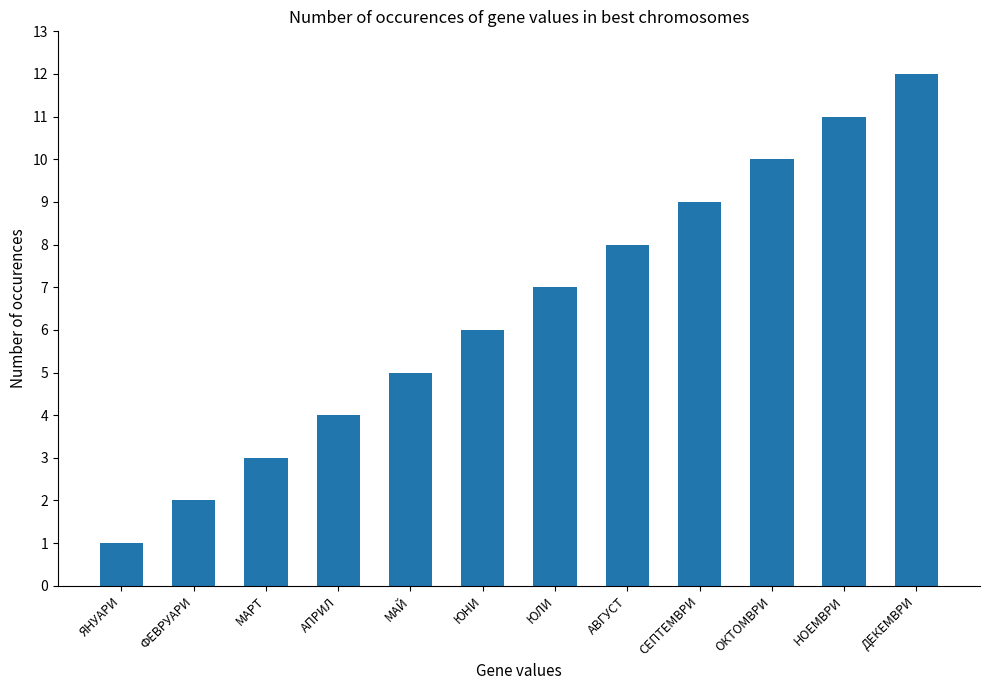

The value at АВГУСТ is 8. True or false?

True